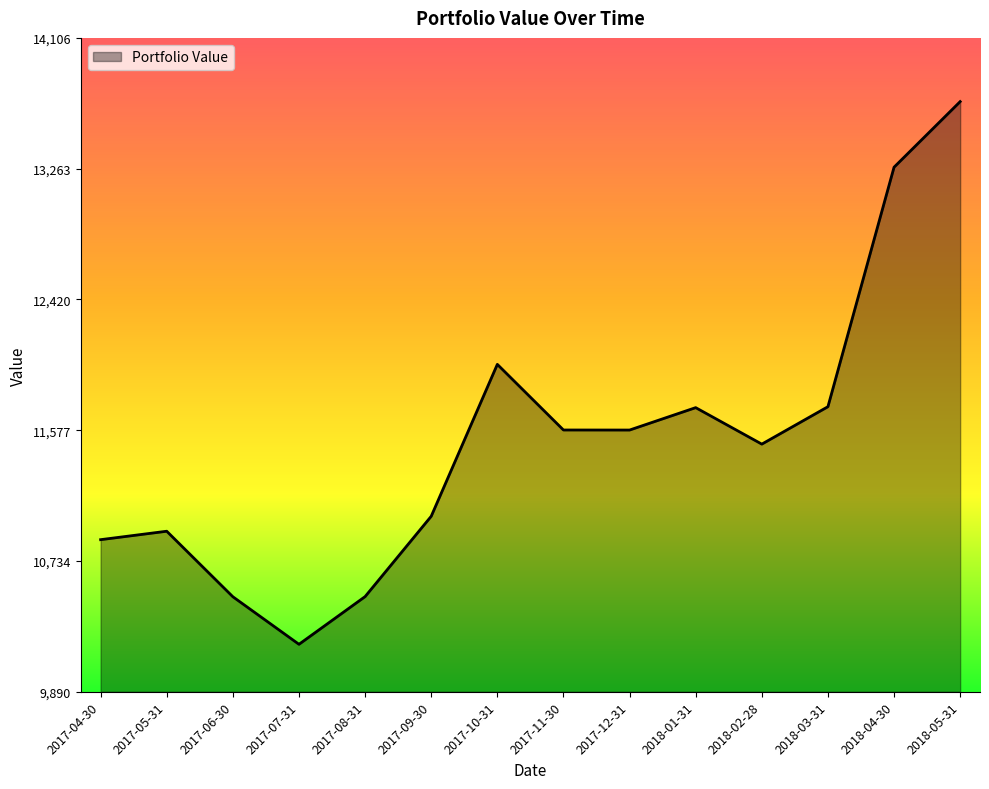

How many lines are shown in the chart?

1